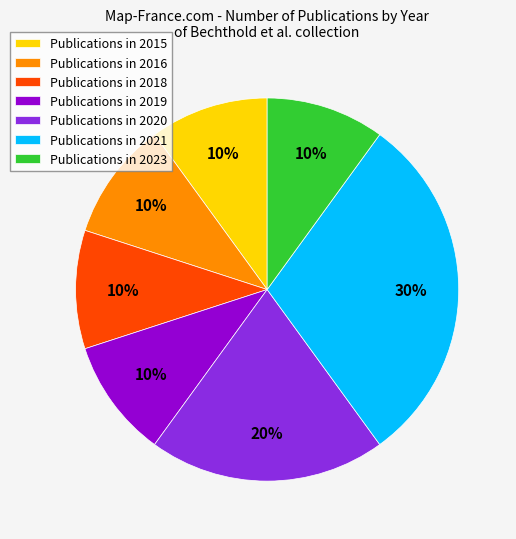

Approximately how many times larger is the value at Publications in 2015 compared to Publications in 2016?

1.0